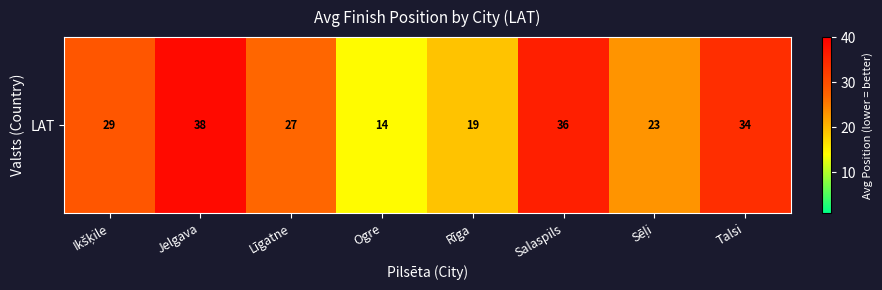

How many categories are shown in the chart?

8